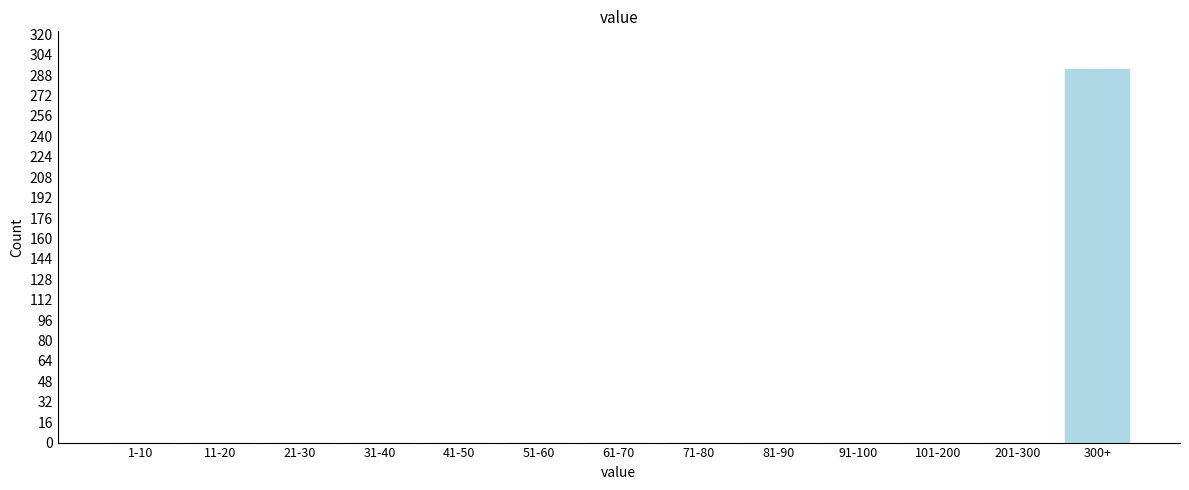

Reading left to right, what are all the values shown in this chart?

1-10=0	11-20=0	21-30=0	31-40=0	41-50=0	51-60=0	61-70=0	71-80=0	81-90=0	91-100=0	101-200=0	201-300=0	300+=293